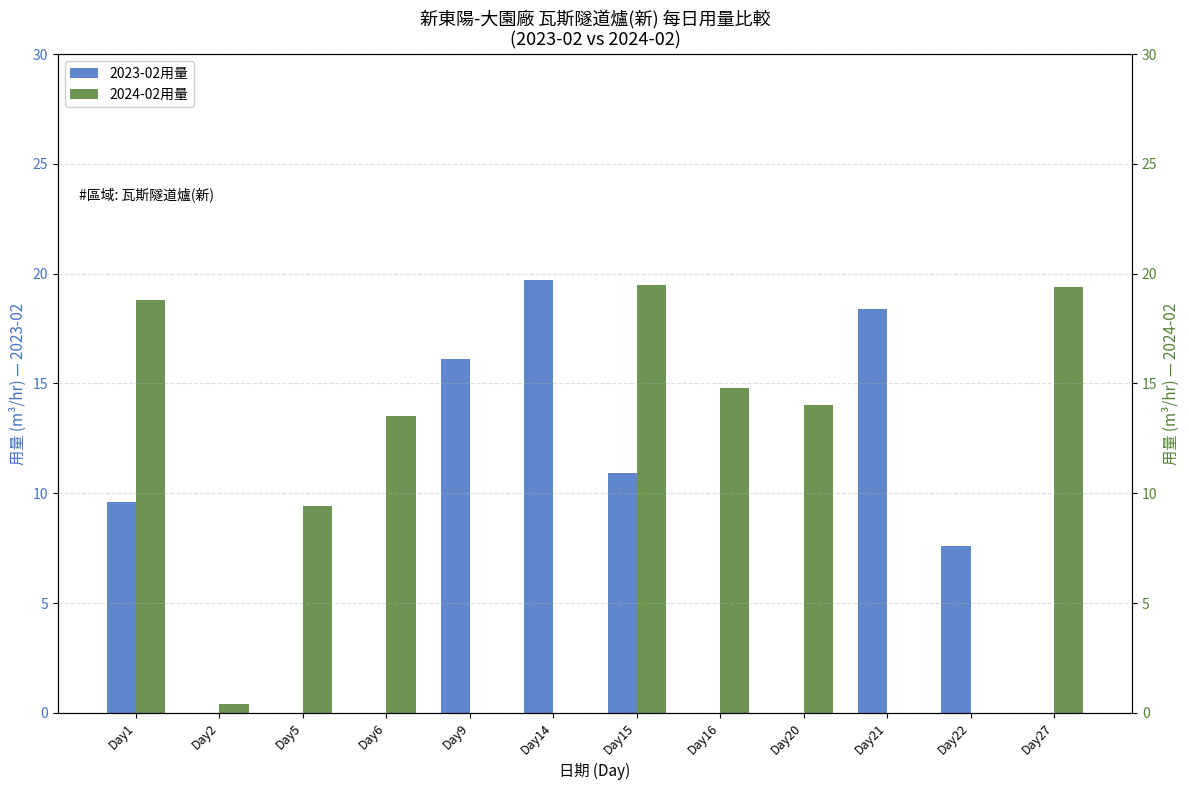

Is it true that 2023-02用量 equals 0.0 at Day16?

True